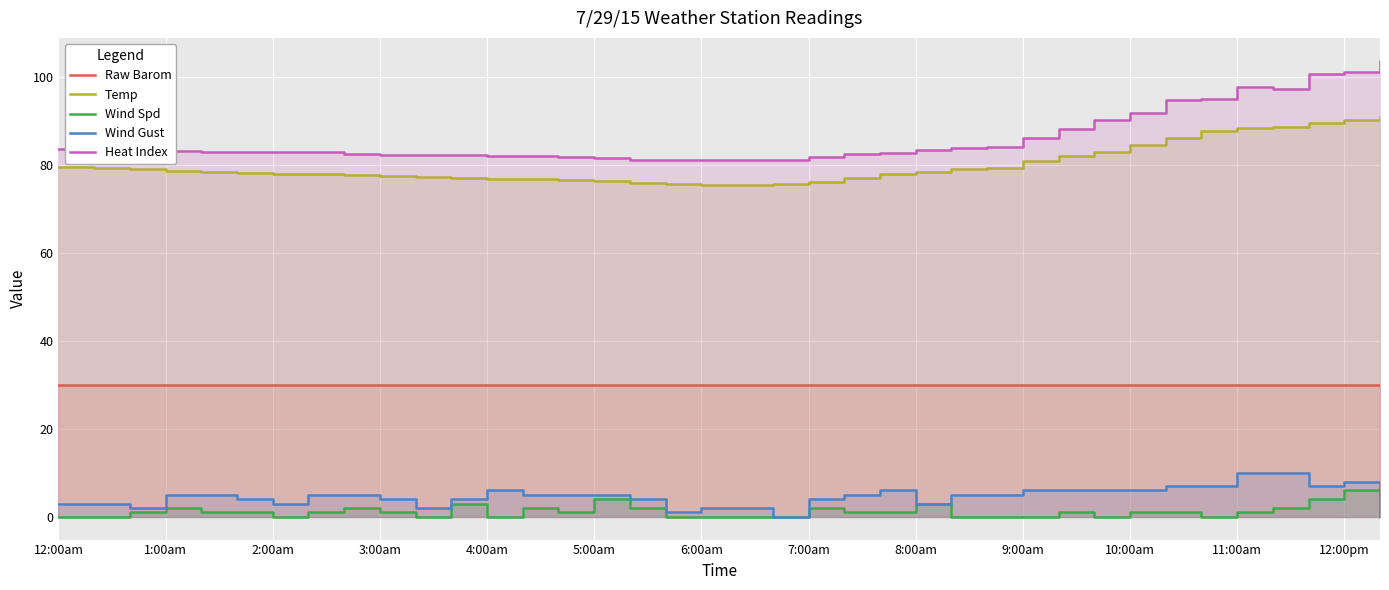

The value of Raw Barom at 32 is 30.0. True or false?

True